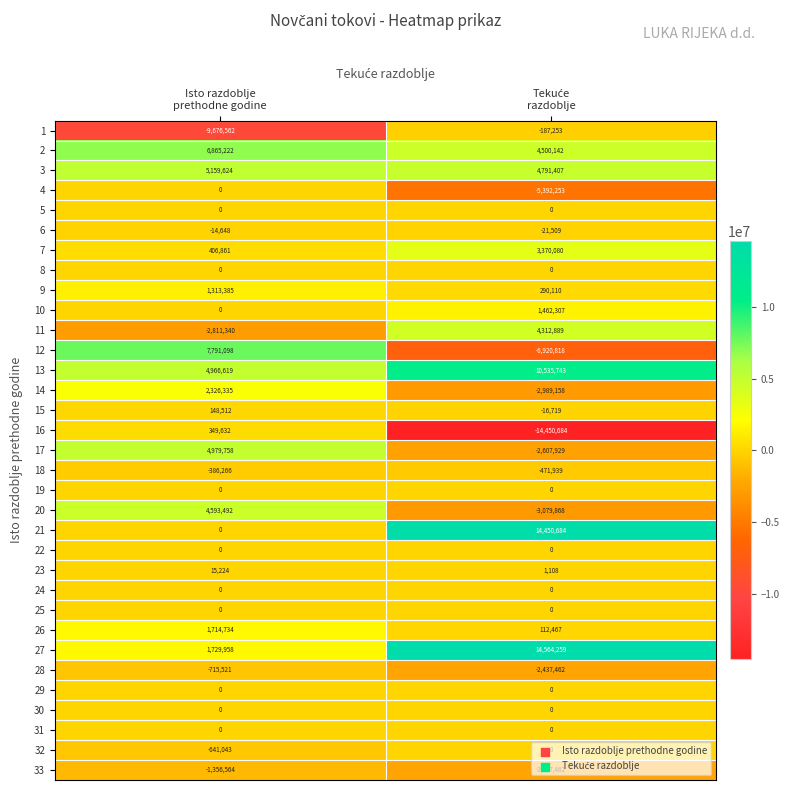

Which series has the largest total across all categories?

27